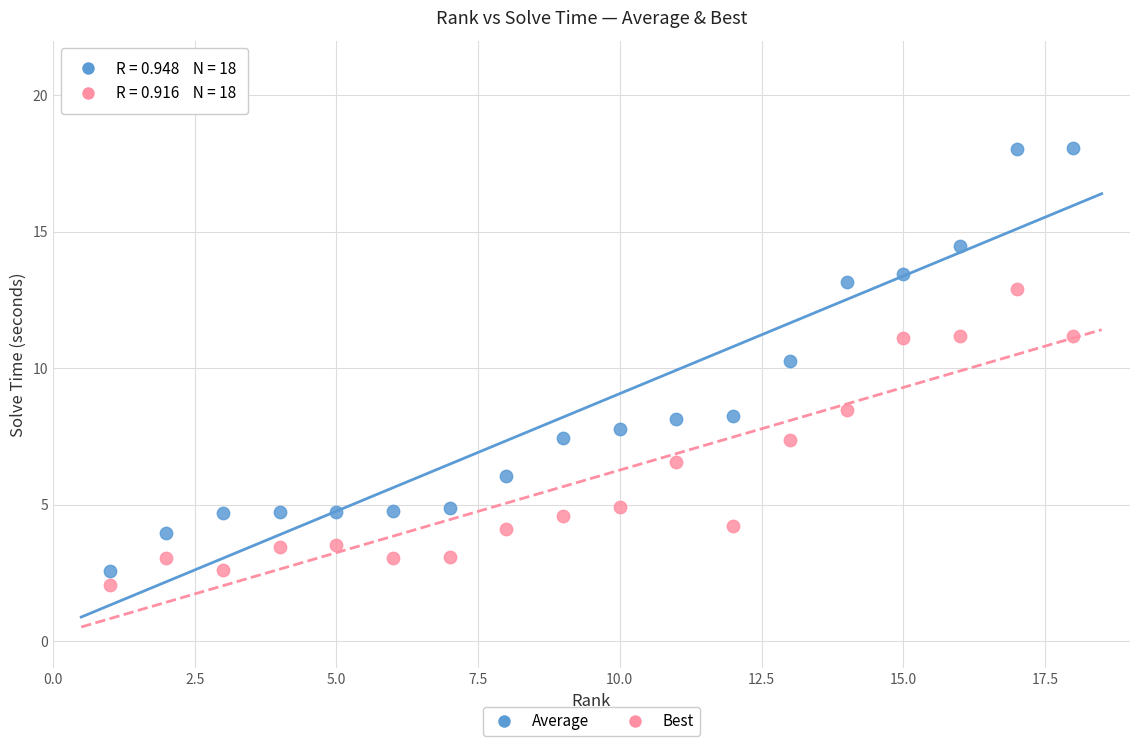

Across all data points, what is the range of Y values (max minus min)?

16.0